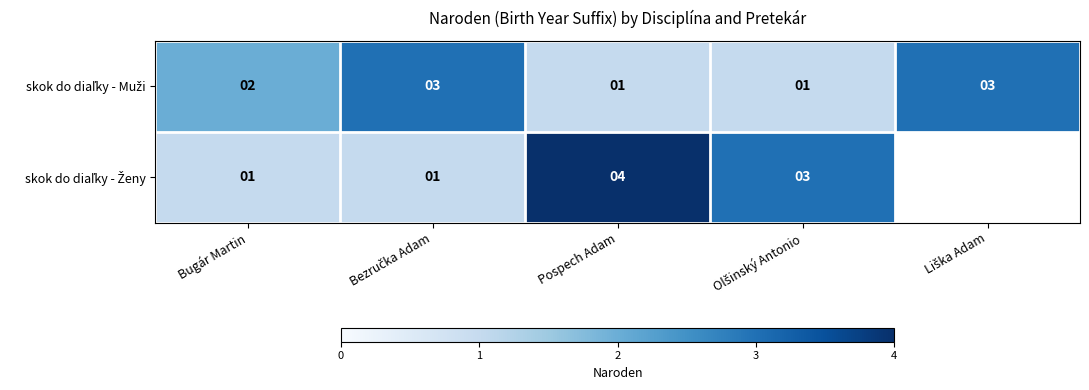

What is the total value across all series at Bugár Martin?

3